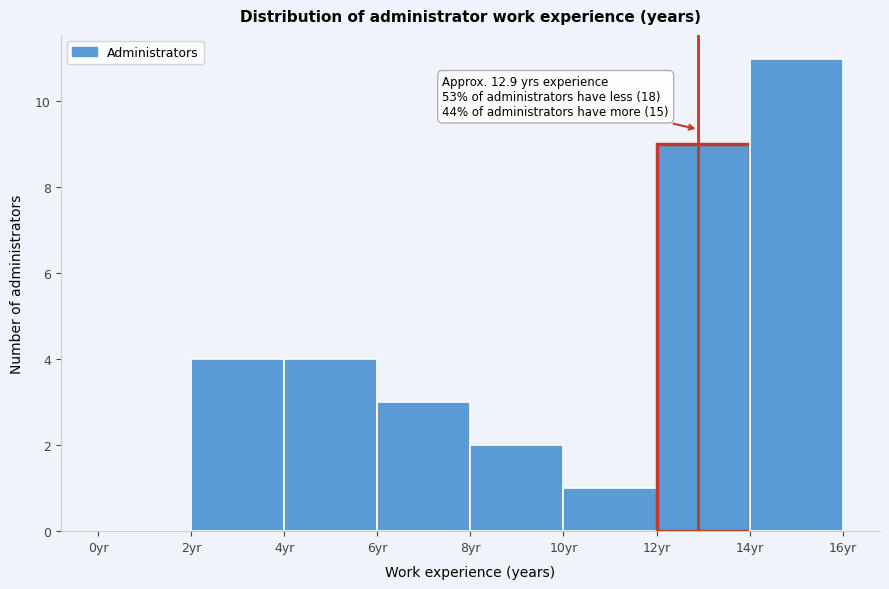

Which range on the x-axis has the tallest bar?

14 to 16